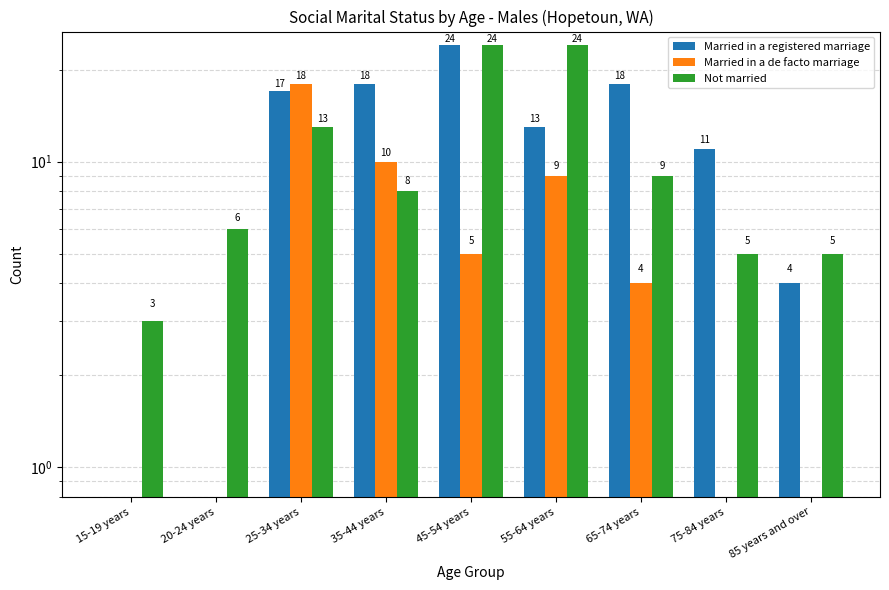

Which category has the highest value in the Not married series?

45-54 years